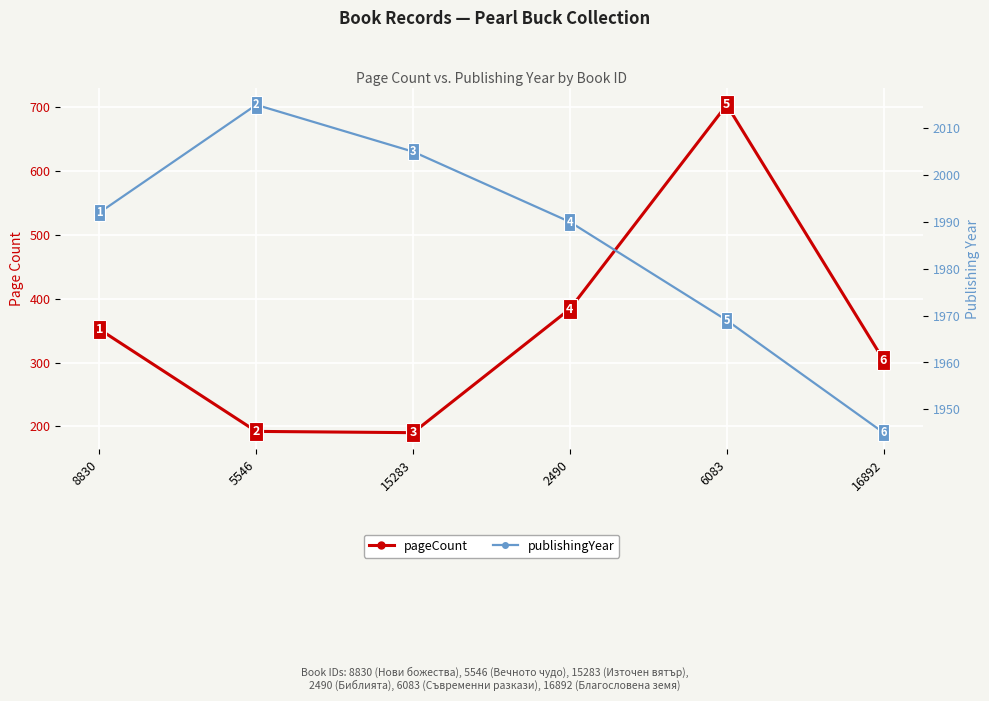

How many interior local peaks does the publishingYear series have?

1